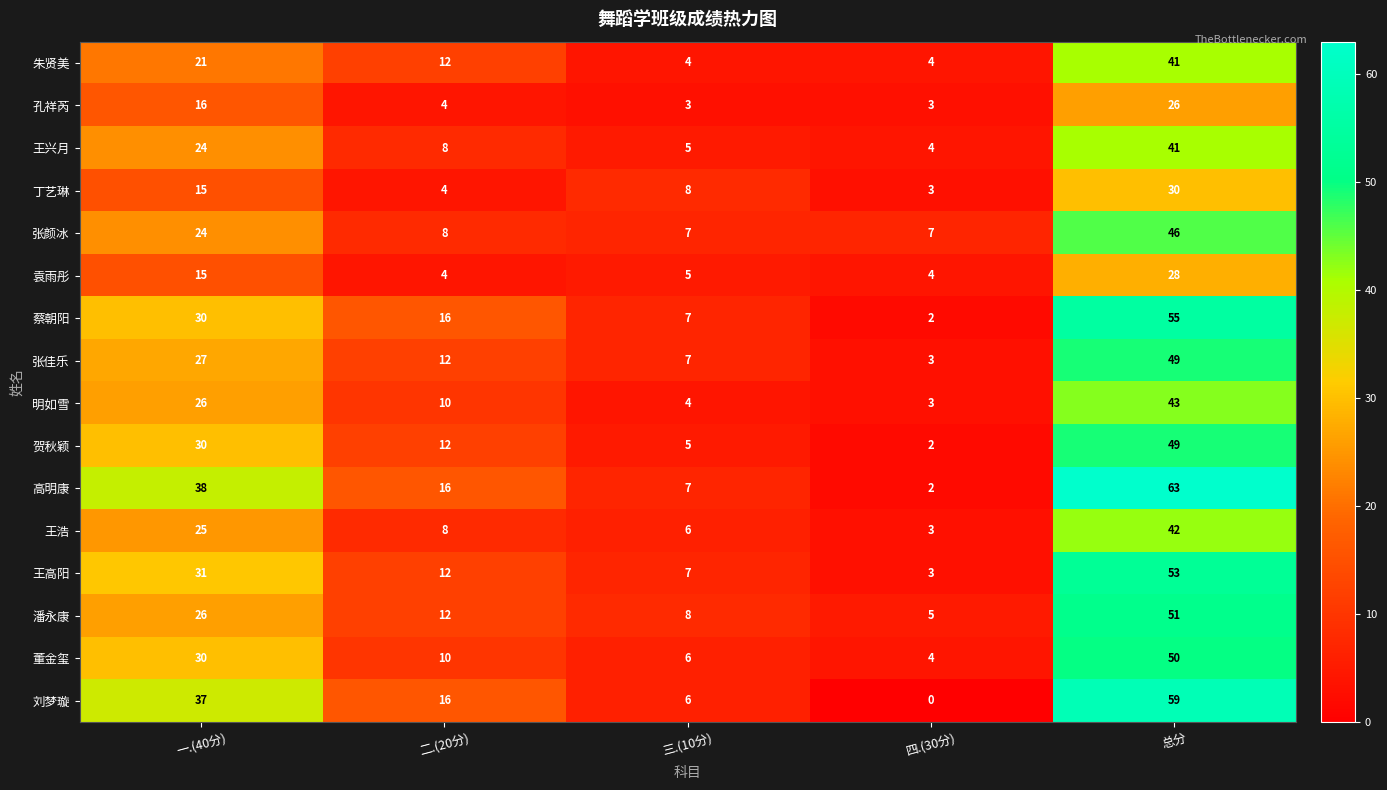

What is the approximate value of 刘梦璇 at 一.(40分), to the nearest 10?

40